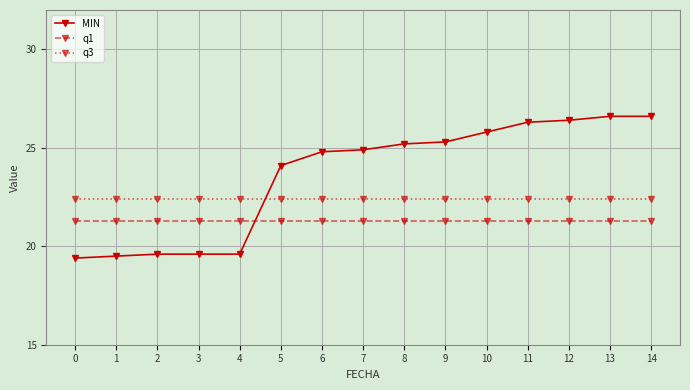

How many times do MIN and q1 cross each other?

1